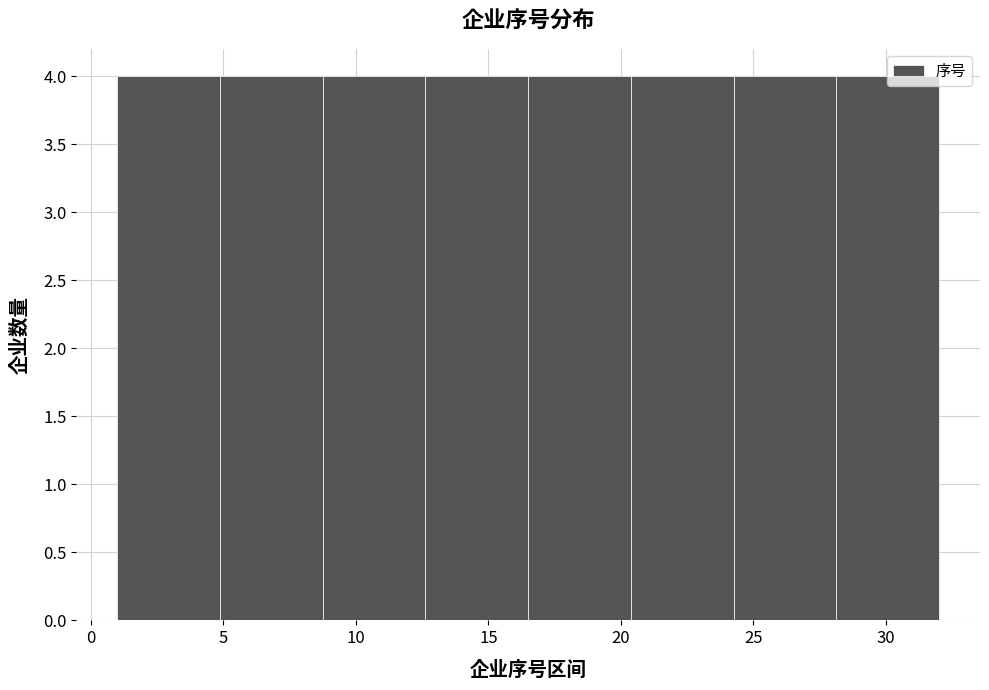

Reading left to right, list every bar in this chart as the range it spans on the x-axis followed by its height. Neither the bar edges nor the heights are printed on the chart, so give them approximately, as read against the axes.

1.0 to 5.0: 4
5.0 to 9.0: 4
9.0 to 12.5: 4
12.5 to 16.5: 4
16.5 to 20.5: 4
20.5 to 24.5: 4
24.5 to 28.0: 4
28.0 to 32.0: 4